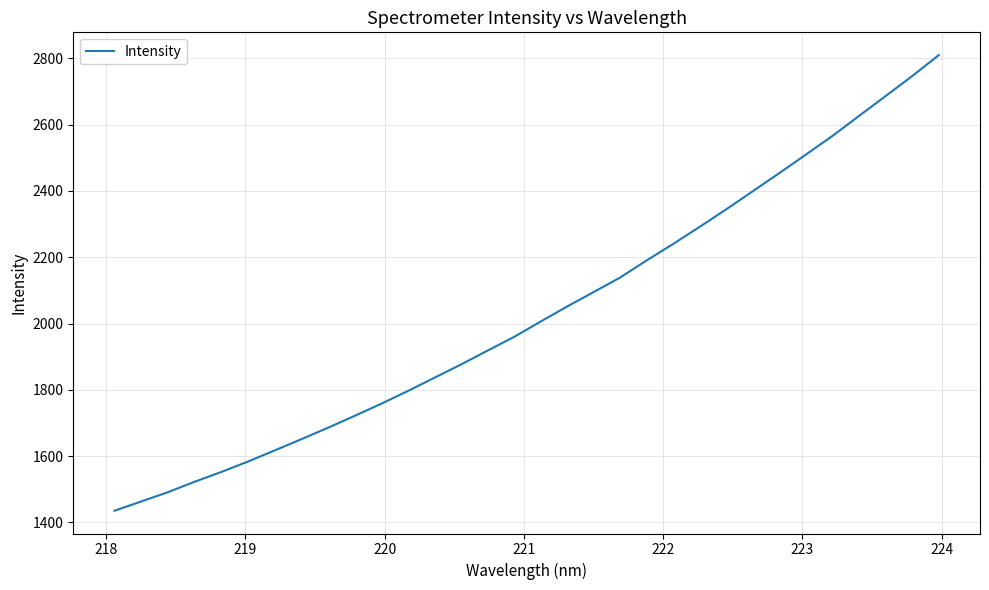

What is the maximum value shown in the chart?

2809.8